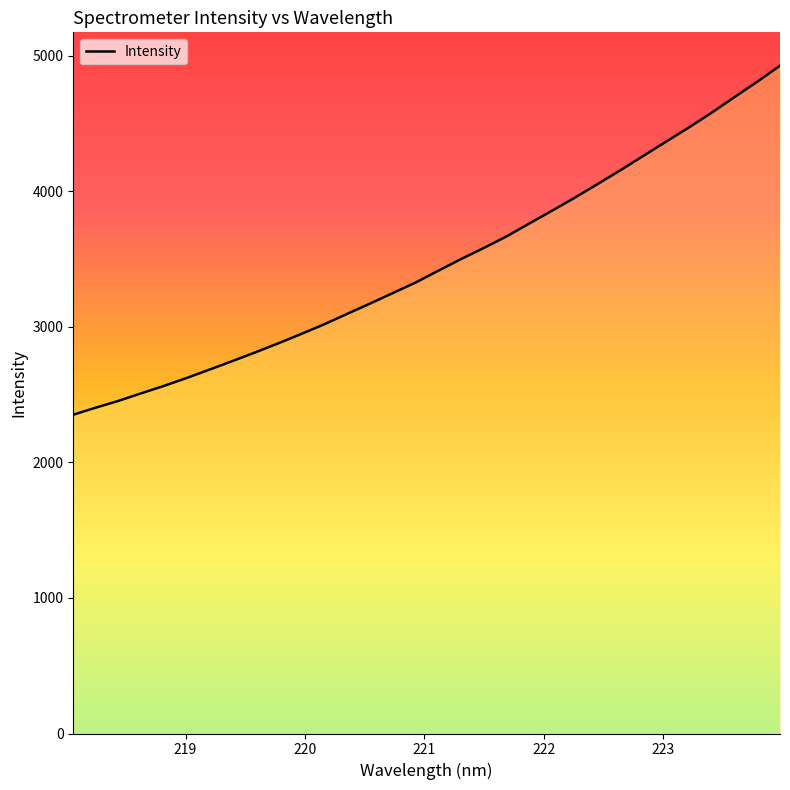

What is the minimum value shown in the chart?

2351.9